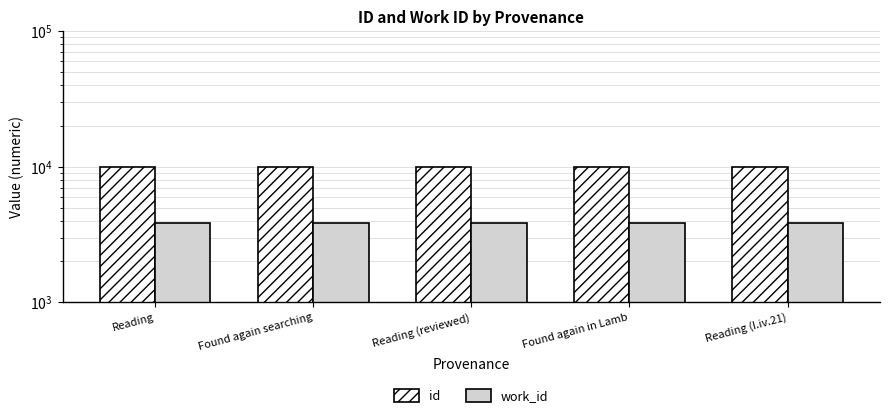

Reading left to right, transcribe all the data shown in this chart.

id: Reading=9959	Found again searching=9961	Reading (reviewed)=9963	Found again in Lamb=9968	Reading (I.iv.21)=9970
work_id: Reading=3866	Found again searching=3866	Reading (reviewed)=3866	Found again in Lamb=3866	Reading (I.iv.21)=3866